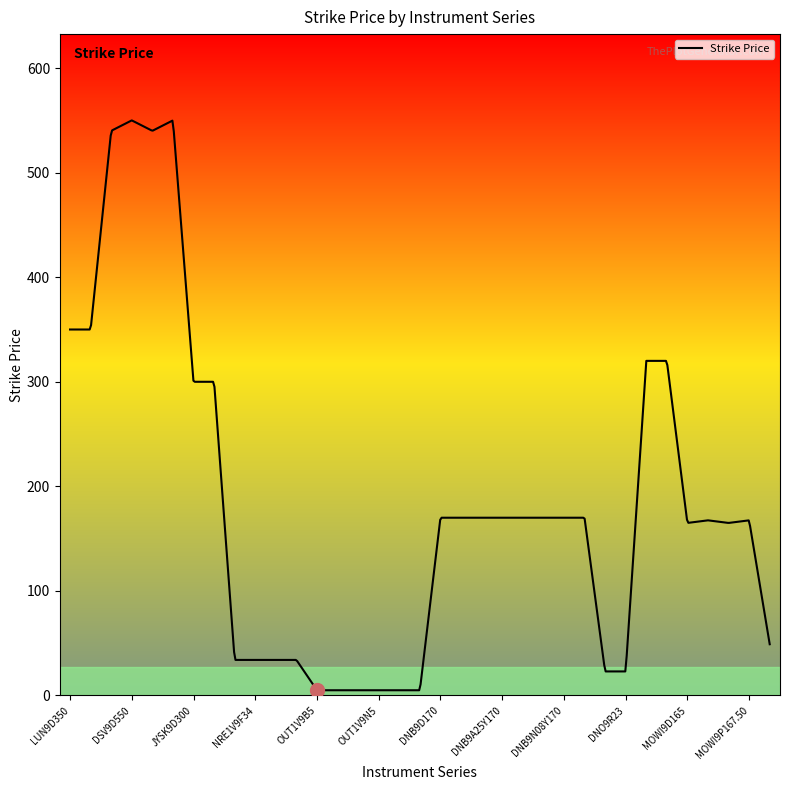

What is the difference between the maximum and minimum values?

545.0